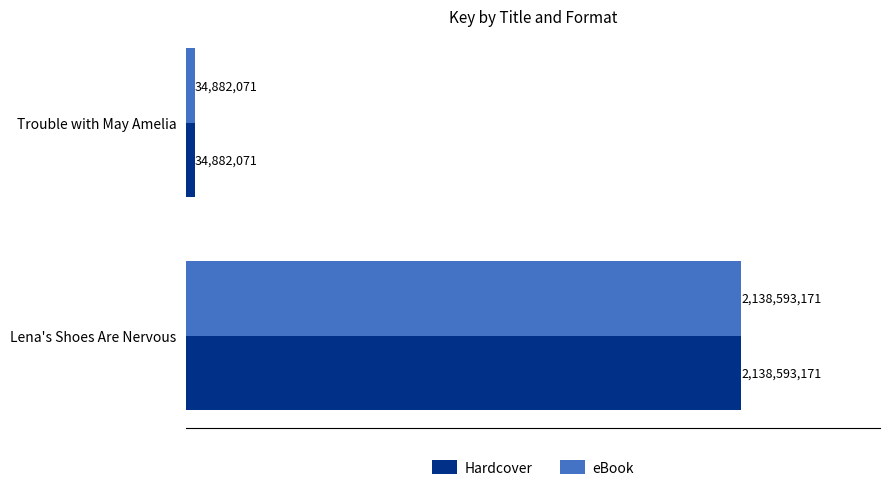

Count the Hardcover values in the range 34882071 to 2138593171.

2